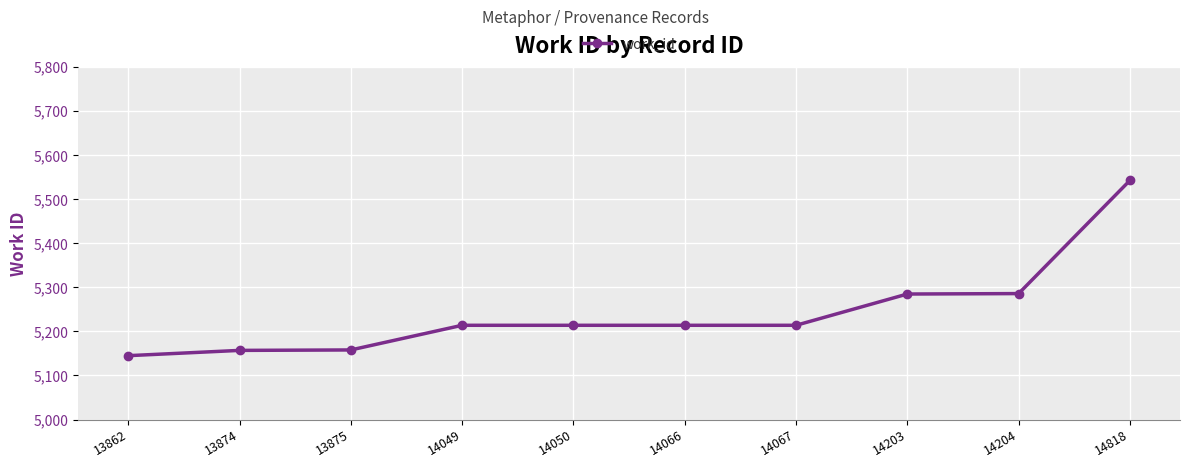

What value does the data have at 14066, to the nearest 50?

5200